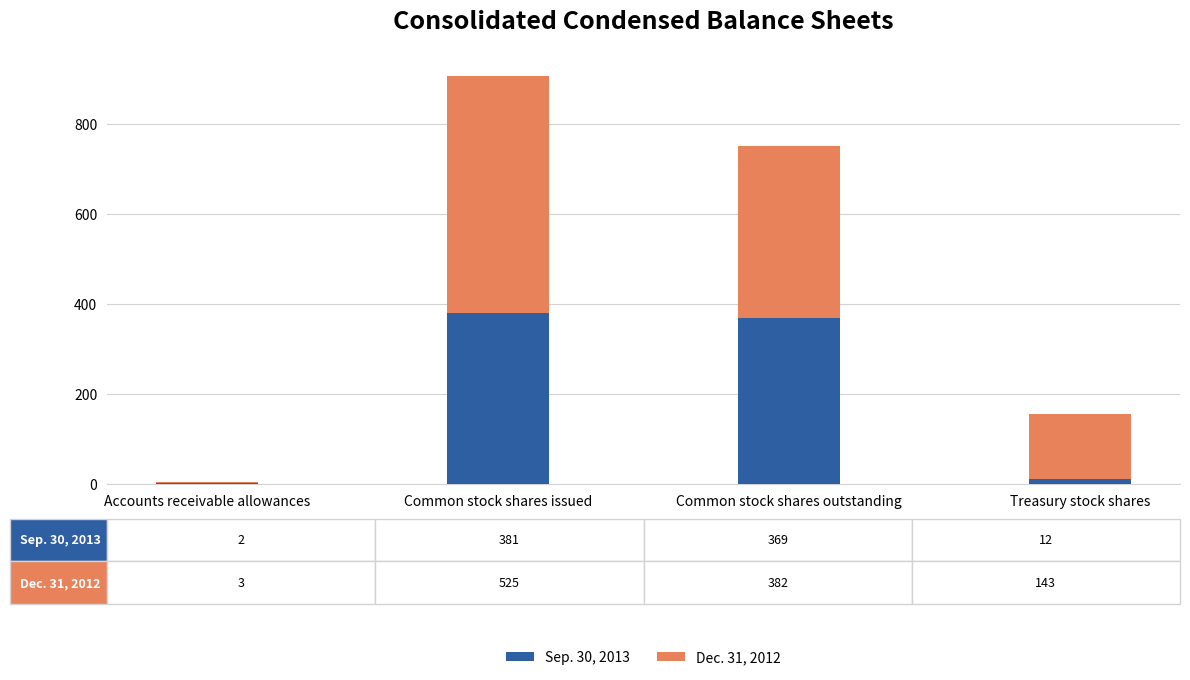

What is the sum of all Sep. 30, 2013 values?

764